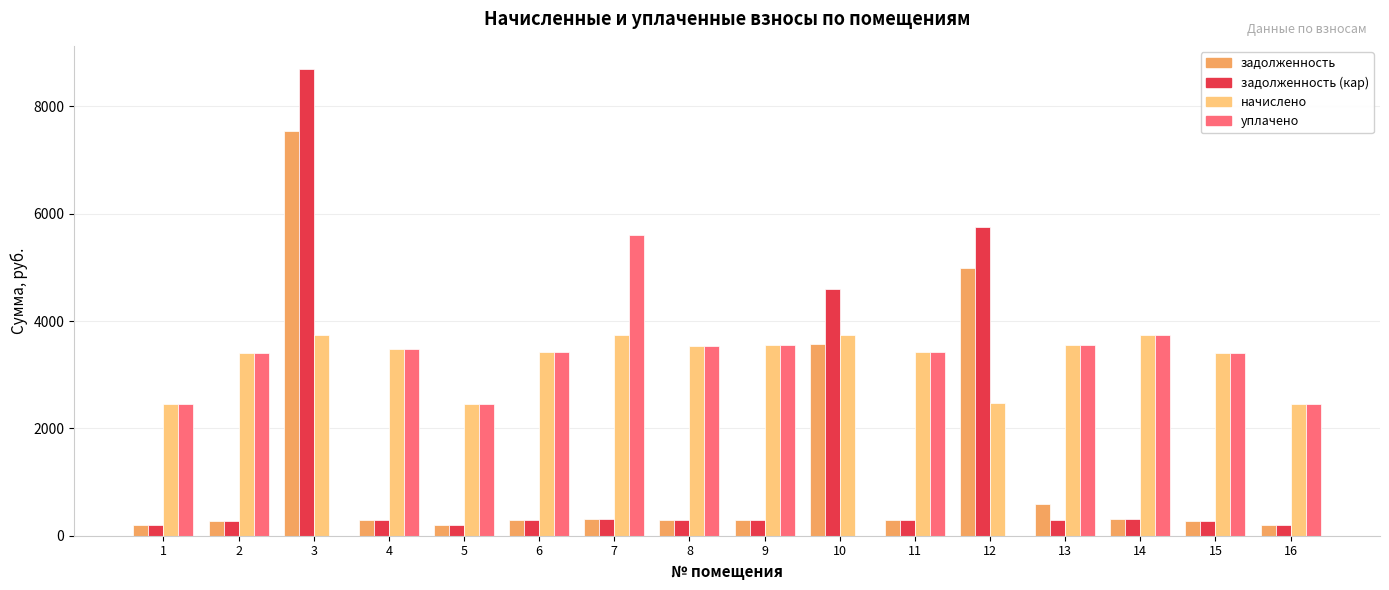

What is the sum of all начислено values?

52561.4